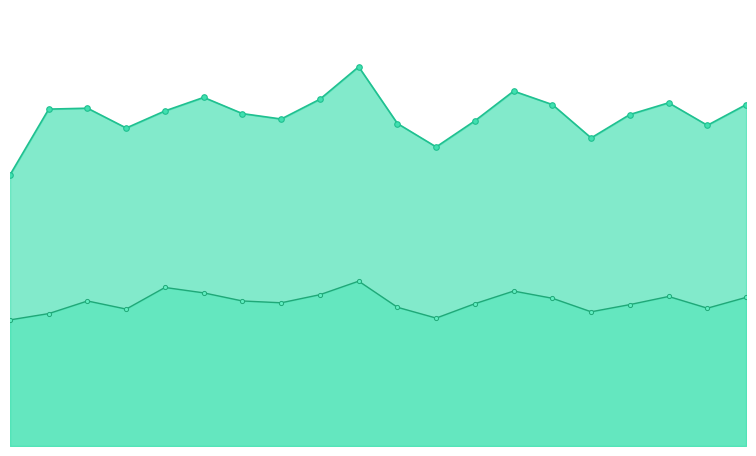

How many series are shown in this chart?

2